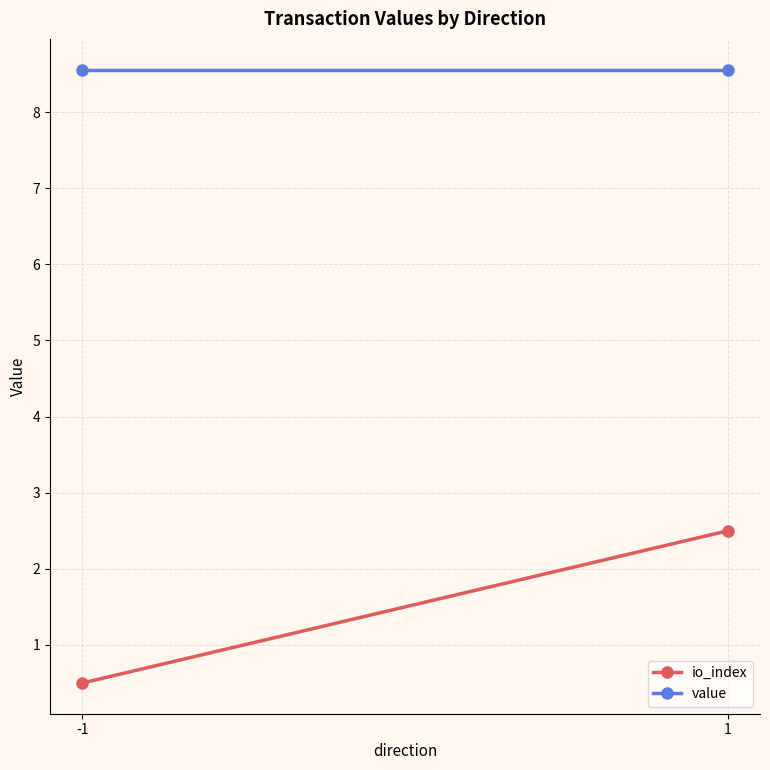

What is the maximum value shown in the chart?

8.6